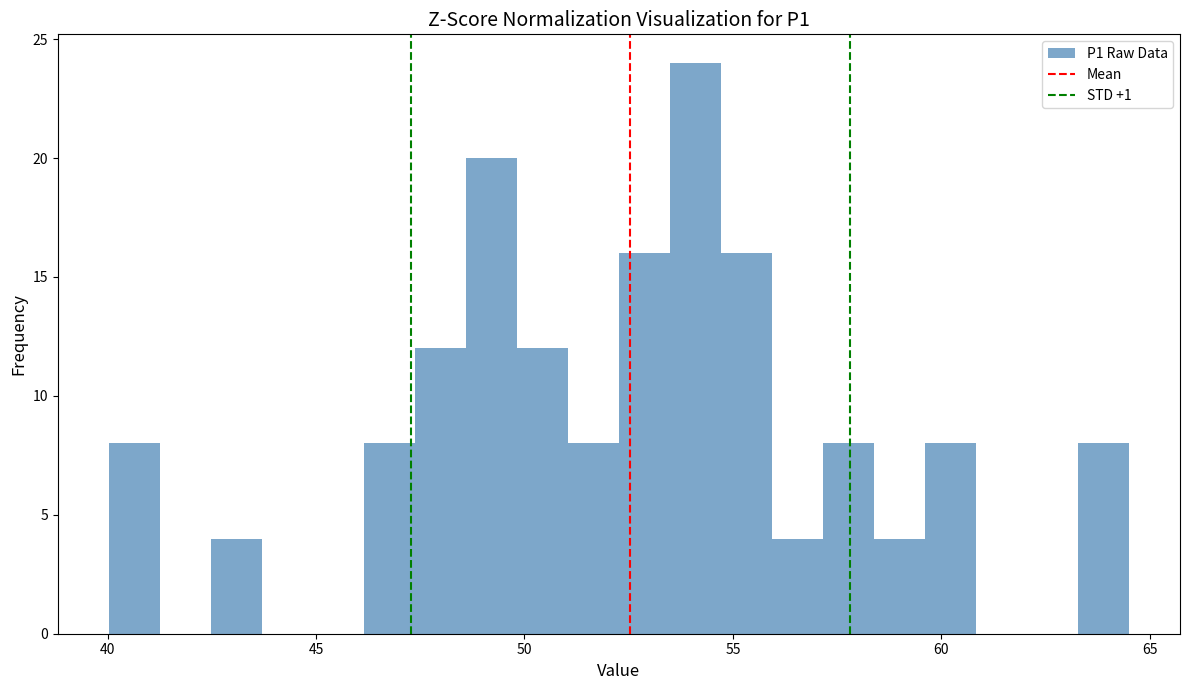

Around what value on the x-axis is the tallest bar? Give the approximate position of its centre, as read against the axis.

54.0